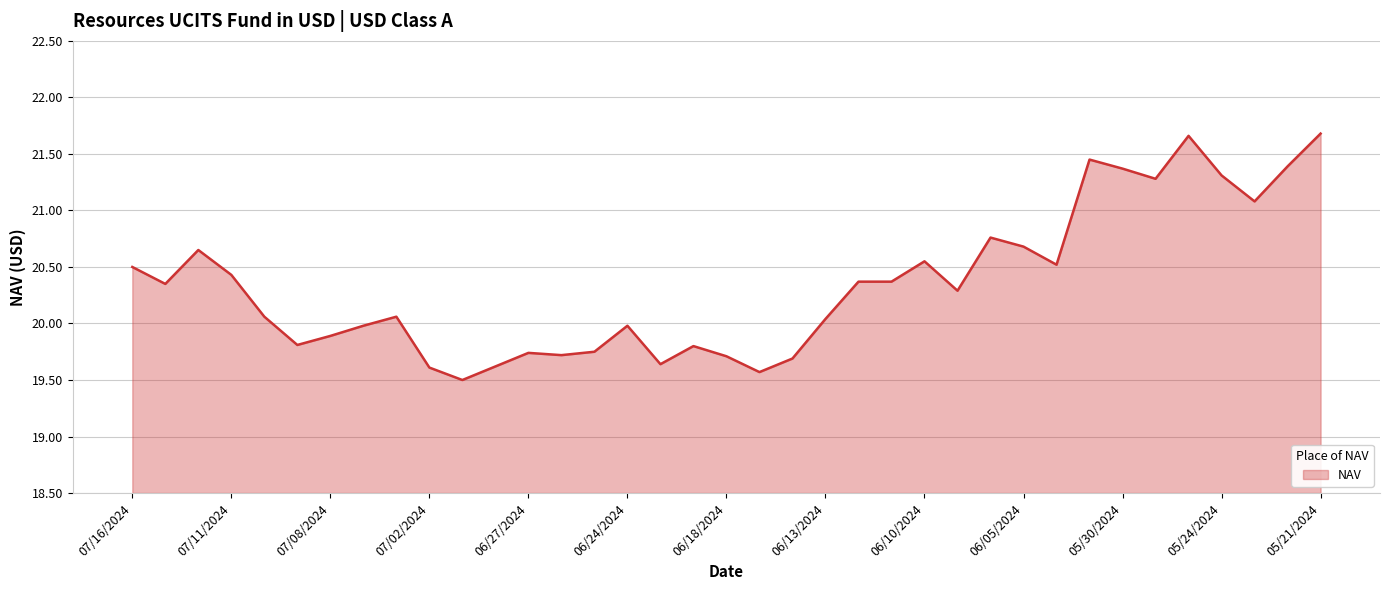

What is the difference between the maximum and minimum values?

2.2